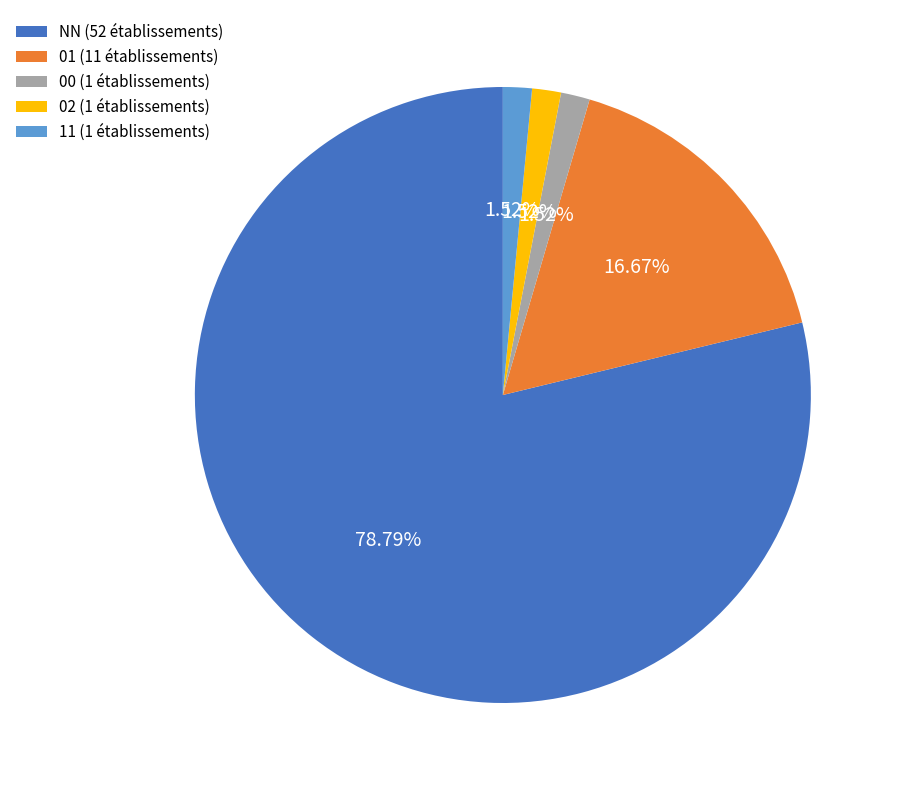

To the nearest percent, what portion does 11 represent?

2%